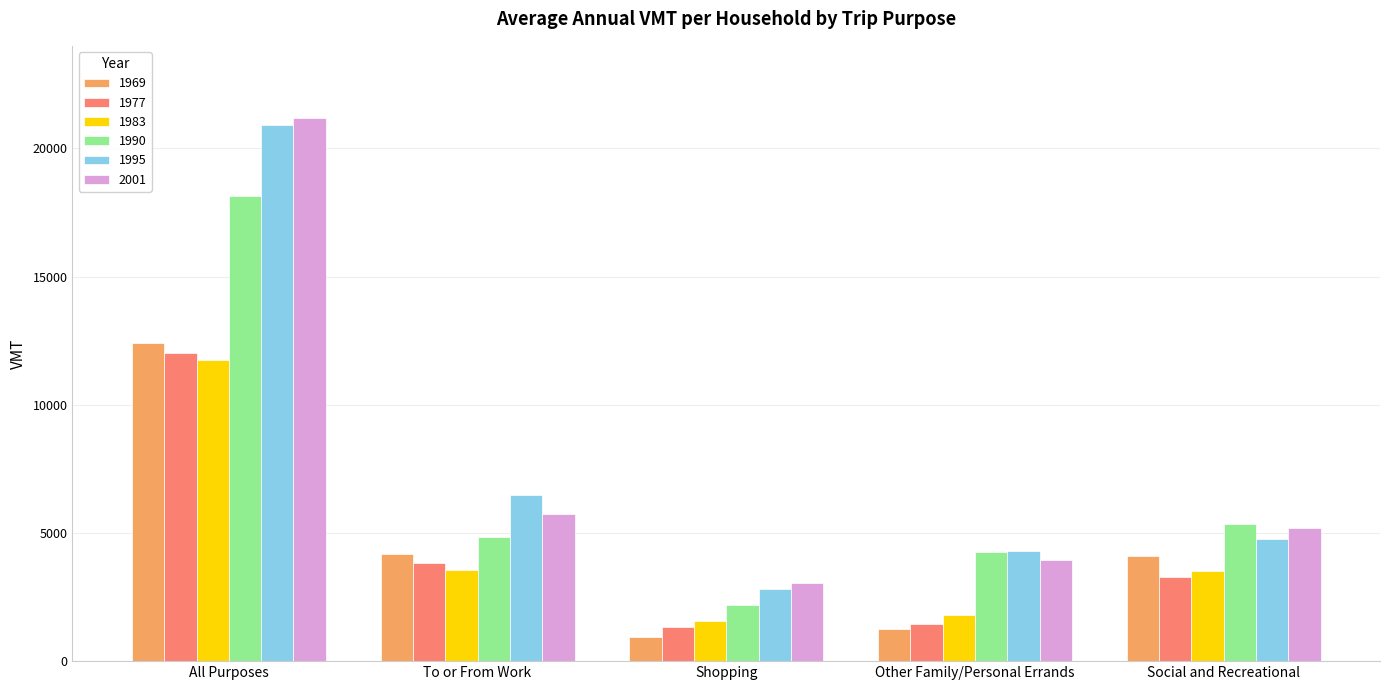

At which label does 1983 first exceed 3534?

All Purposes